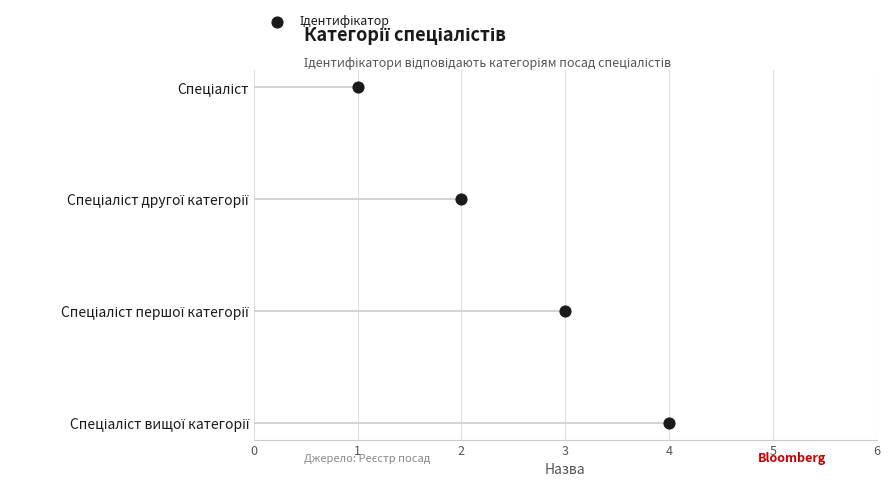

What is the change in value from 1 to 4?

-3